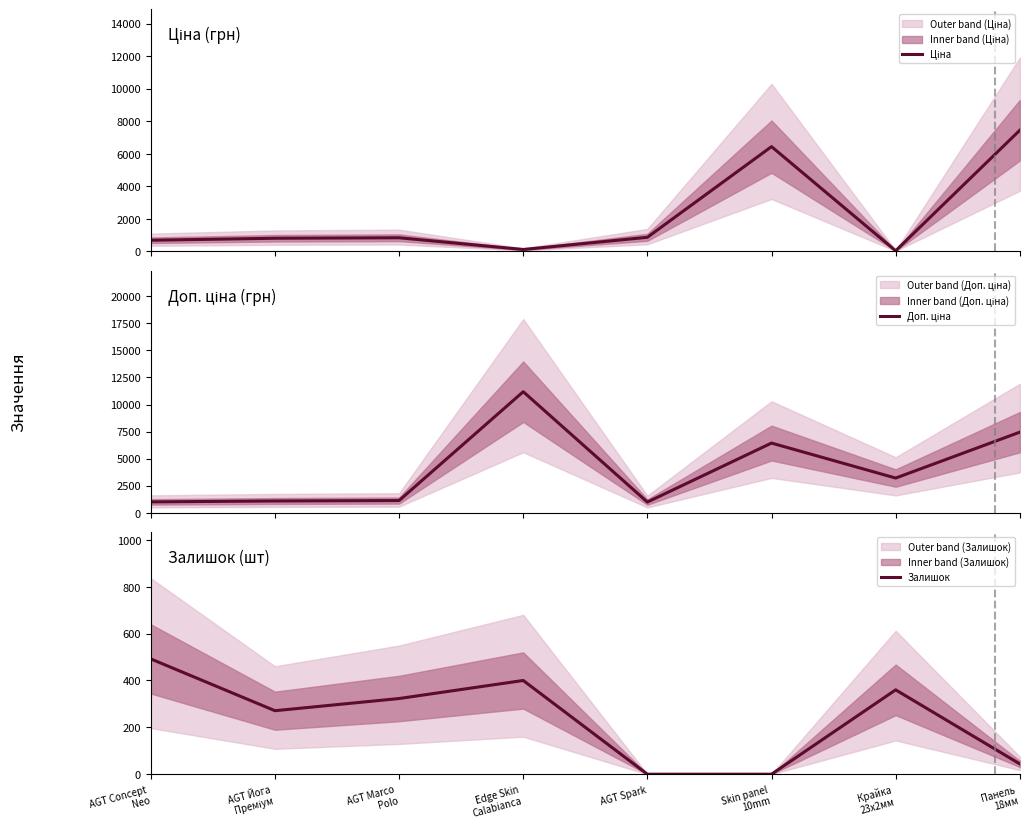

Which series changed the most between AGT Spark and Крайка
23x2мм?

Доп. ціна